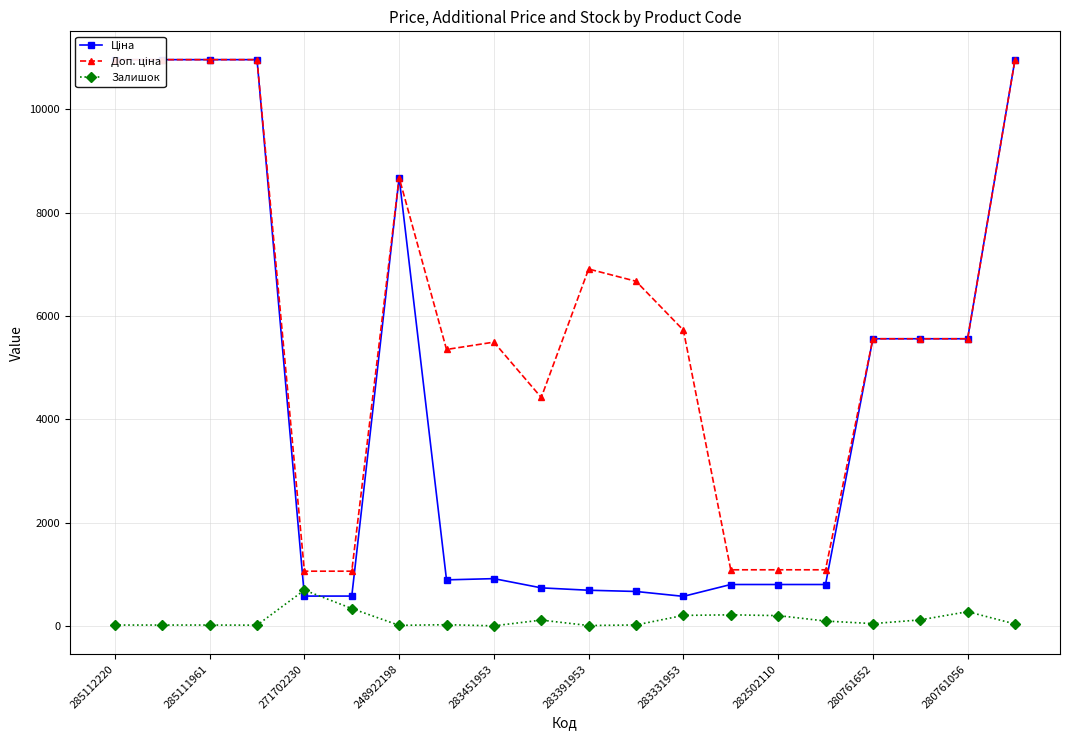

What are all the series names shown in the legend?

Ціна, Доп. ціна, Залишок